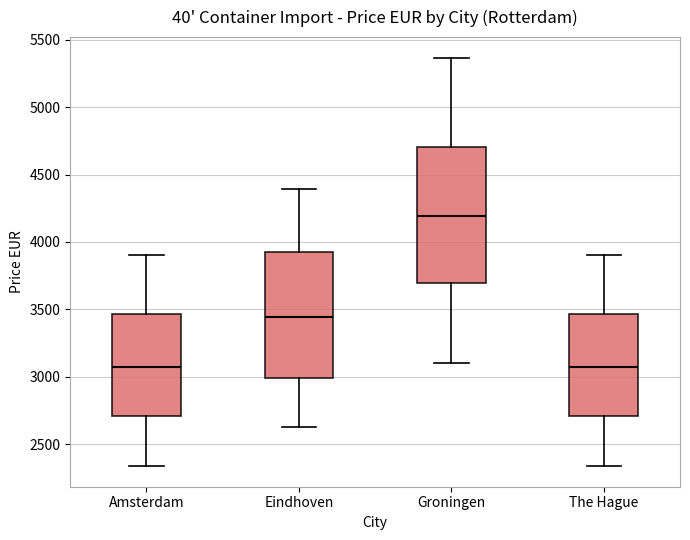

Where does the median line of the box for Amsterdam sit on the y-axis? The values are not printed on the chart, so give them approximately, as read against the axis.

3050